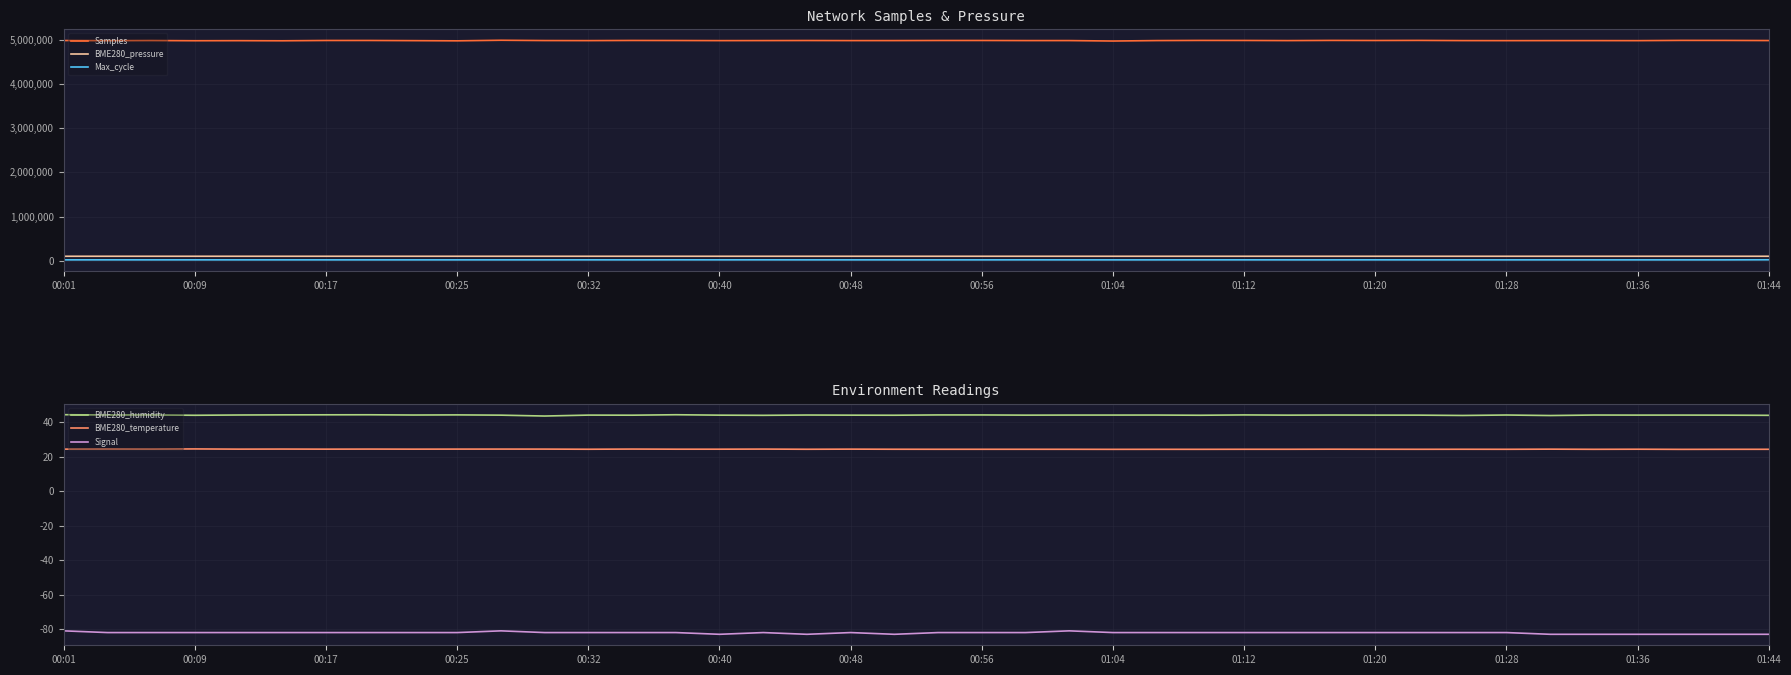

True or false: Signal has a value of -142.2 at 00:25.

False